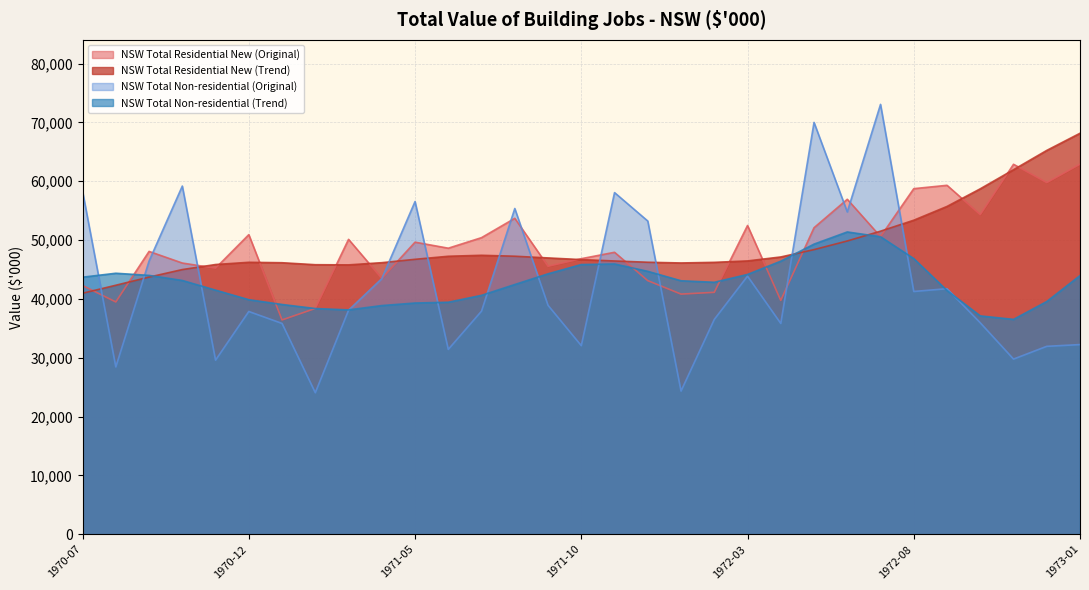

How many series are shown in this chart?

4